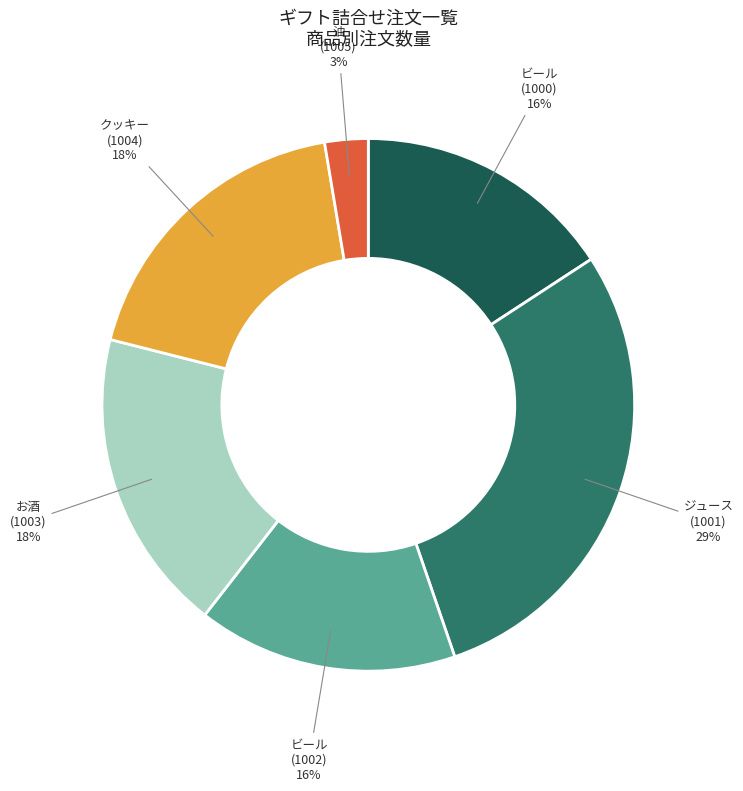

Which category has the biggest portion of the pie?

ジュース (1001)